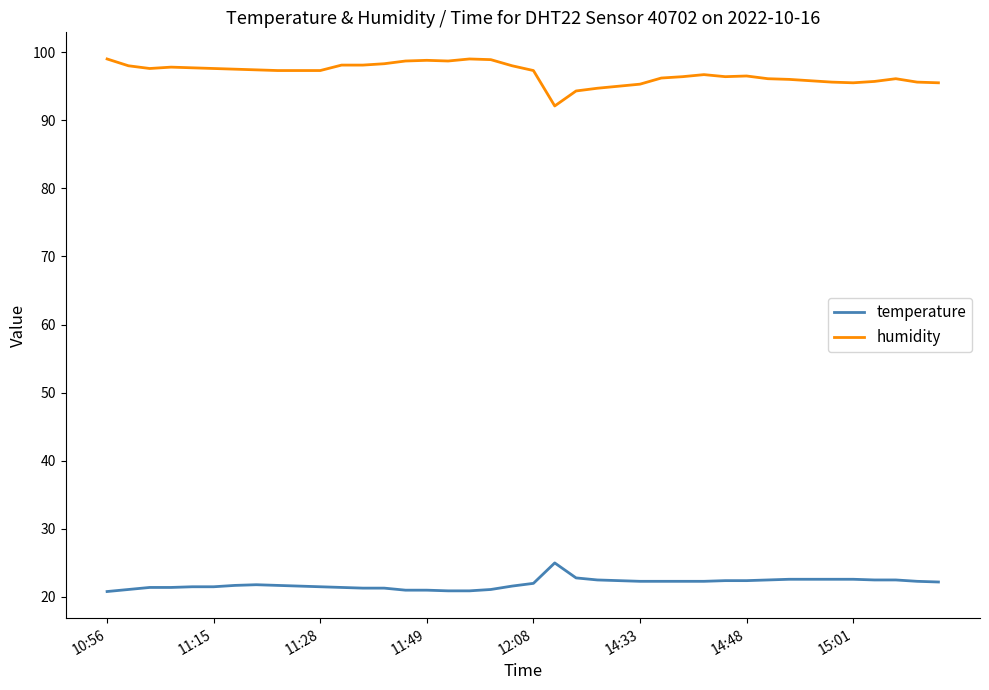

Rank the series by their maximum value, from highest to lowest.

humidity, temperature